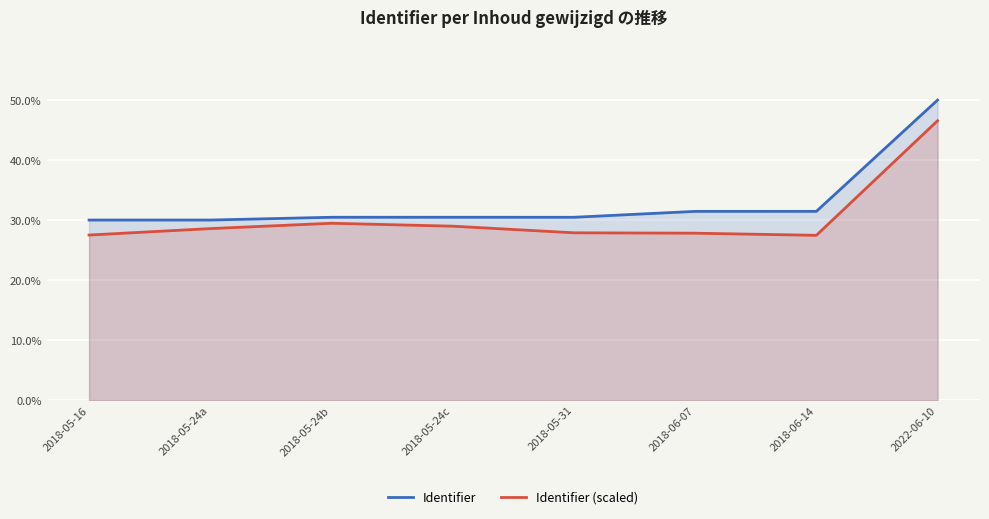

What is the total value across all series at 2018-05-24a?

58.6